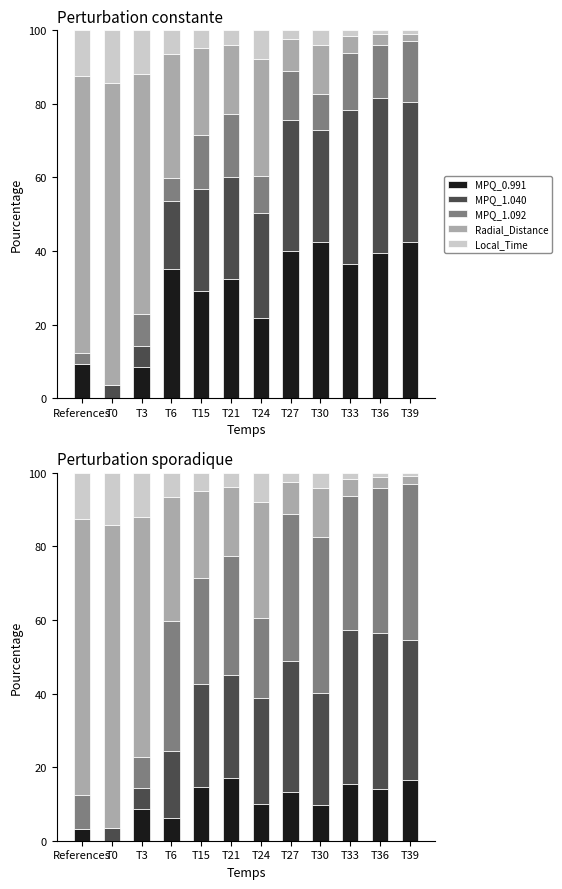

Which has a higher value, T15 or References?

T15